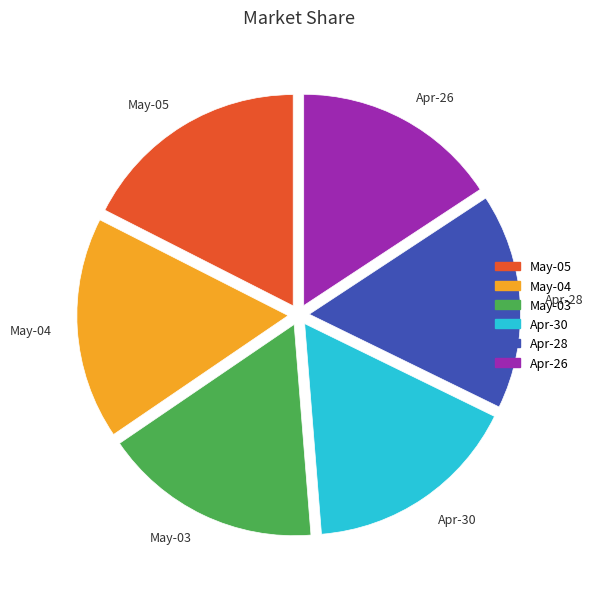

Is there any slice that represents more than half of the pie?

No